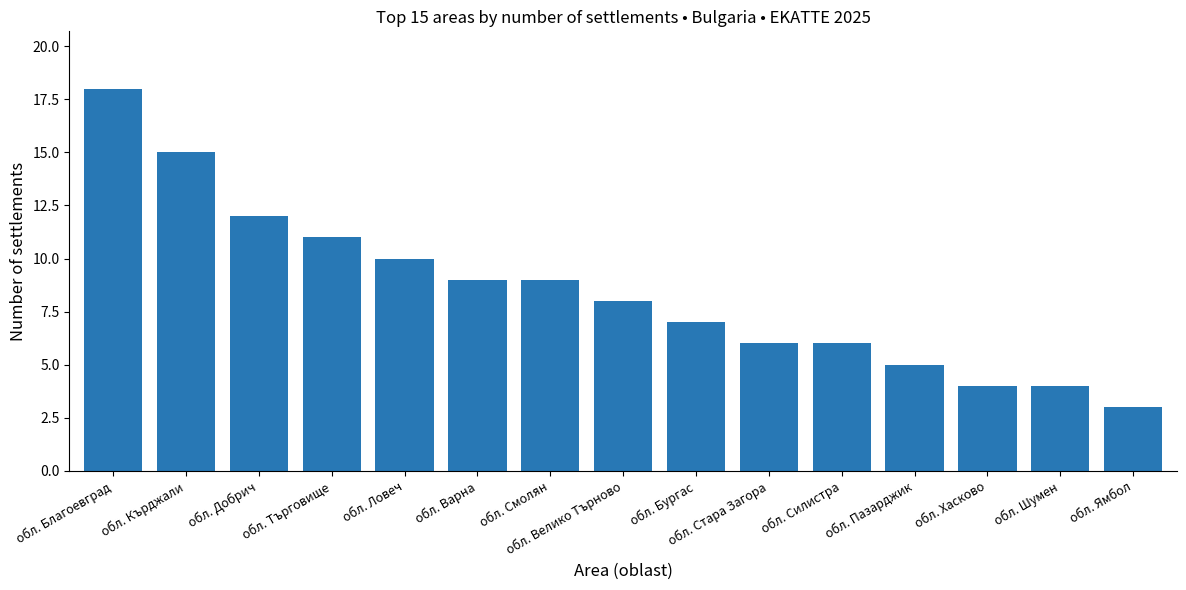

Count the number of categories in the chart.

15